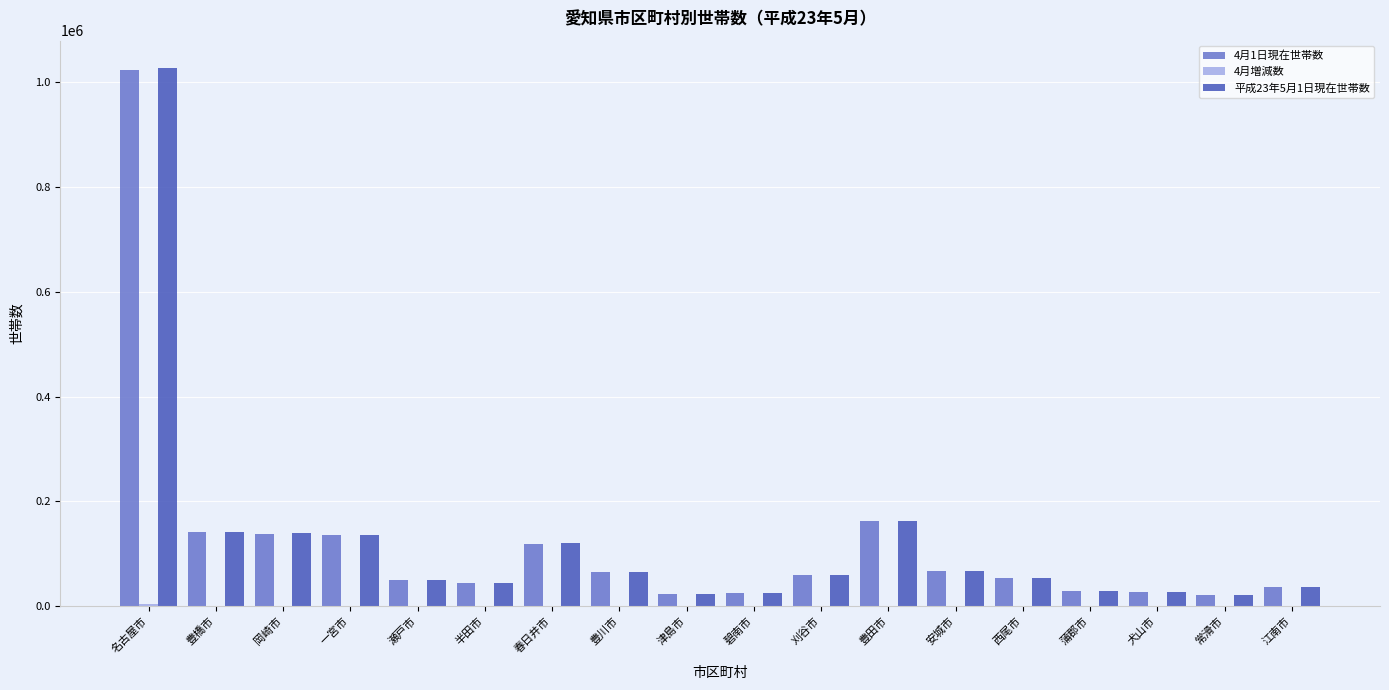

Read the 平成23年5月1日現在世帯数 value at 豊川市, to the nearest 100.

65200